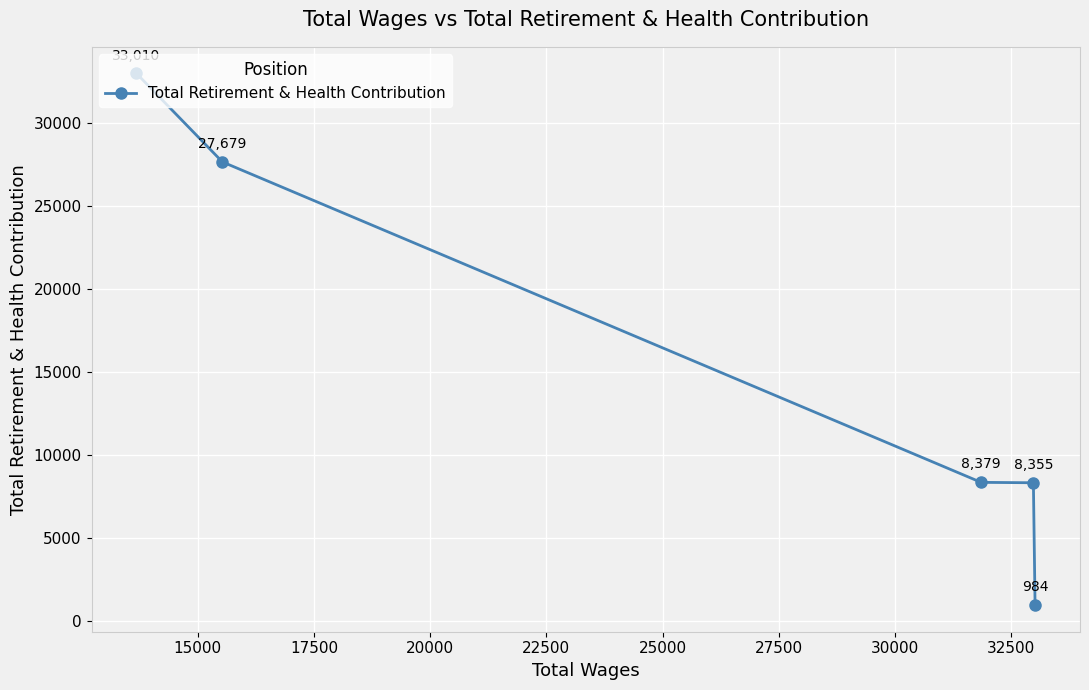

What is the value of the 2nd point from the left?

27679